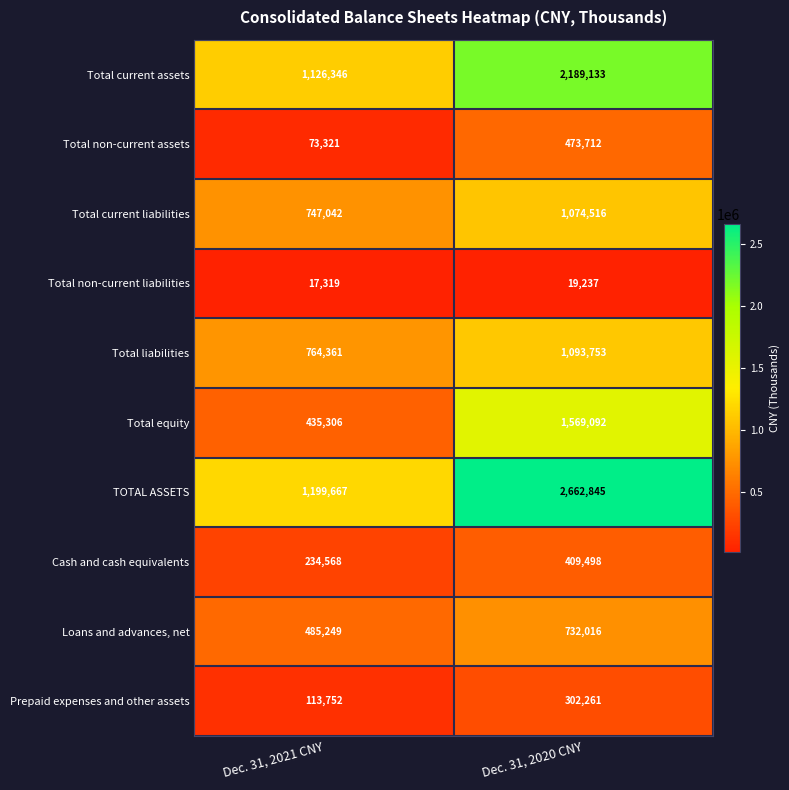

Reading left to right, list all the values displayed in this chart.

Total current assets: Dec. 31, 2021 CNY=1126346	Dec. 31, 2020 CNY=2189133
Total non-current assets: Dec. 31, 2021 CNY=73321	Dec. 31, 2020 CNY=473712
Total current liabilities: Dec. 31, 2021 CNY=747042	Dec. 31, 2020 CNY=1074516
Total non-current liabilities: Dec. 31, 2021 CNY=17319	Dec. 31, 2020 CNY=19237
Total liabilities: Dec. 31, 2021 CNY=764361	Dec. 31, 2020 CNY=1093753
Total equity: Dec. 31, 2021 CNY=435306	Dec. 31, 2020 CNY=1569092
TOTAL ASSETS: Dec. 31, 2021 CNY=1199667	Dec. 31, 2020 CNY=2662845
Cash and cash equivalents: Dec. 31, 2021 CNY=234568	Dec. 31, 2020 CNY=409498
Loans and advances, net: Dec. 31, 2021 CNY=485249	Dec. 31, 2020 CNY=732016
Prepaid expenses and other assets: Dec. 31, 2021 CNY=113752	Dec. 31, 2020 CNY=302261